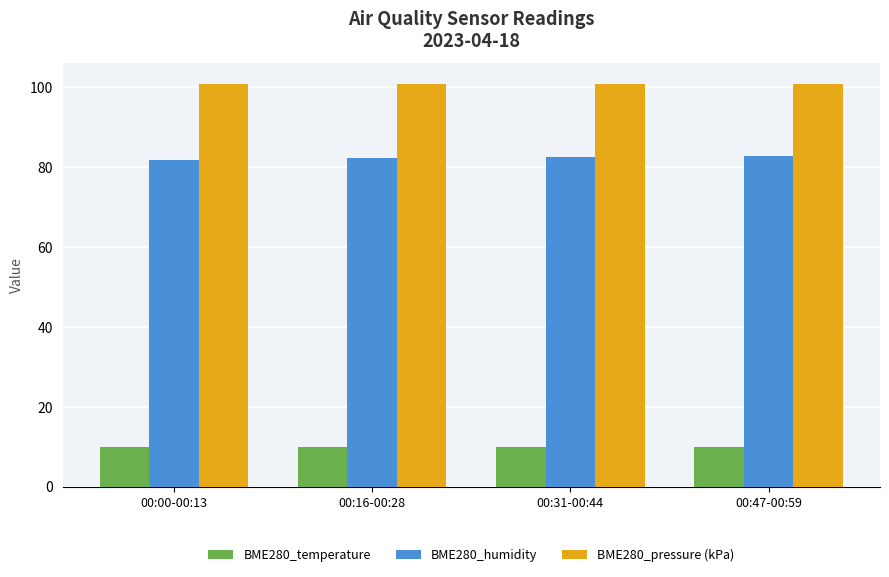

What is the highest value of the BME280_temperature series?

10.0